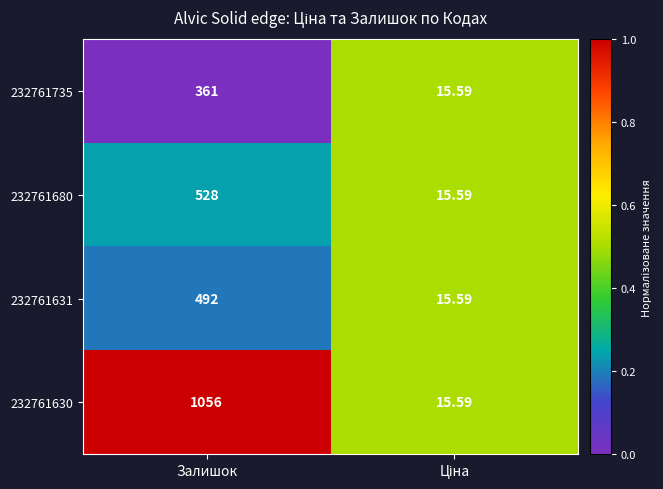

At which category does the chart reach its peak across all series?

Залишок